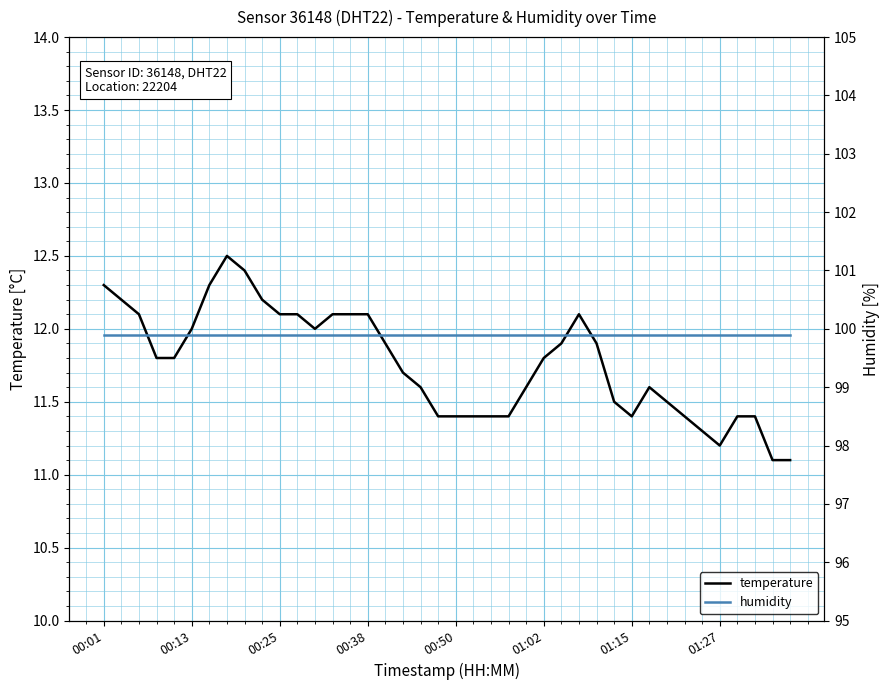

True or false: temperature has a value of 2.9 at 32.

False